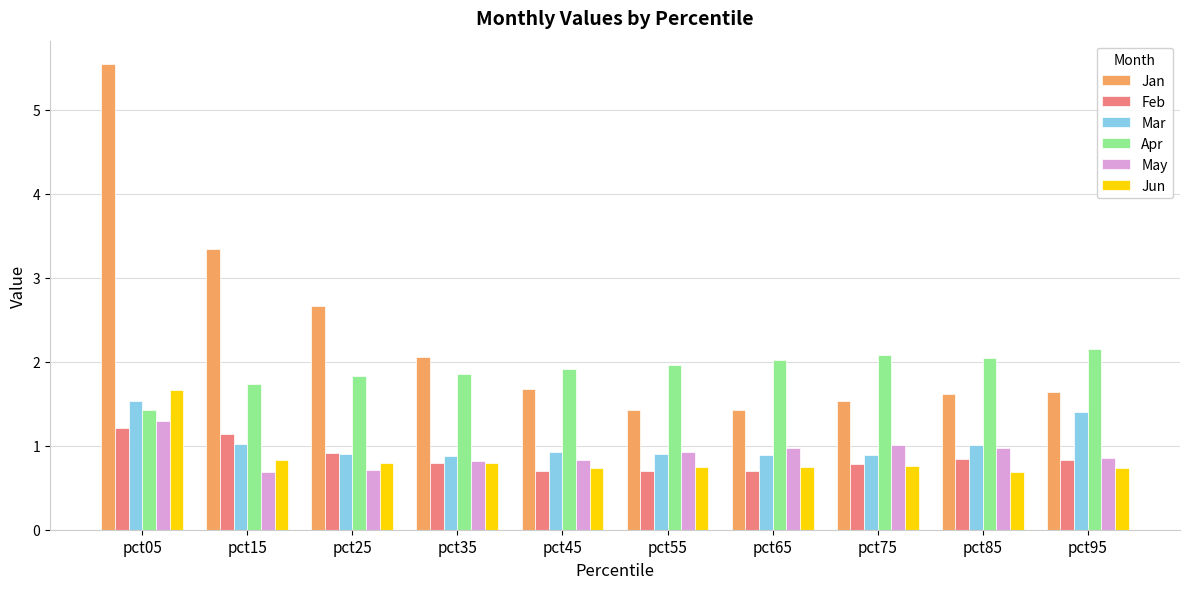

The value of Apr at pct25 is 1.8. True or false?

True